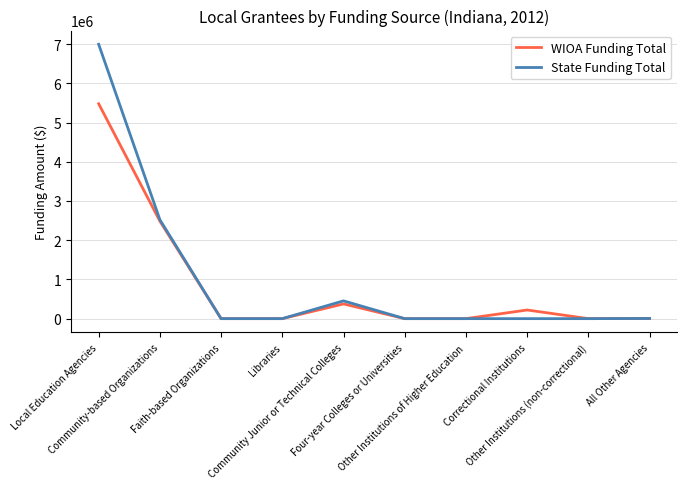

At how many categories does at least one series exceed 6042517?

1